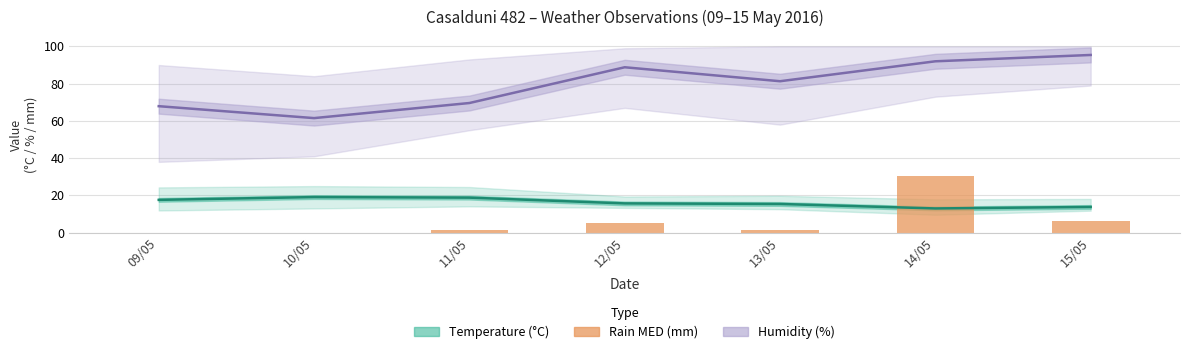

True or false: Rain MED (mm) has a value of 1.6 at 11/05.

True